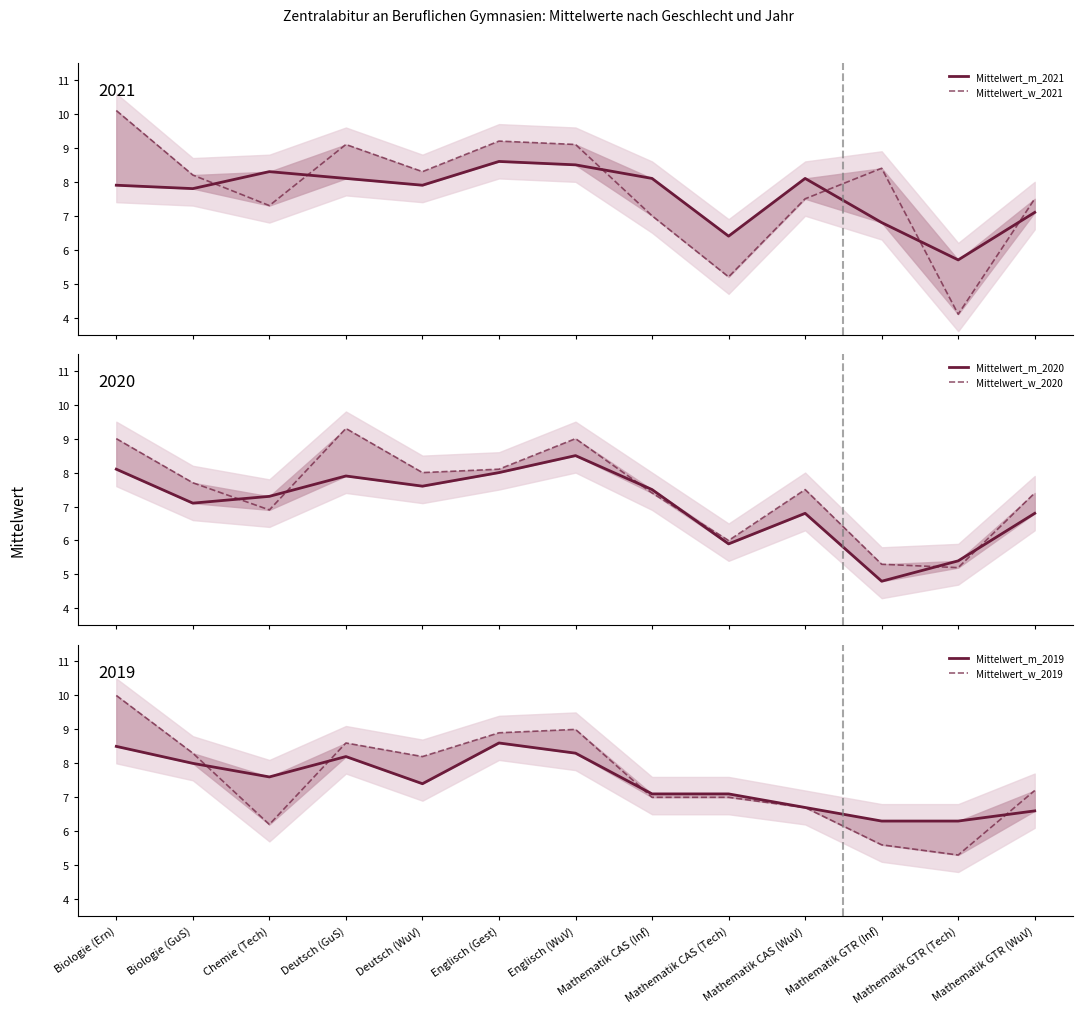

Which series ends up on top after the final intersection of Mittelwert_w_2021 and Mittelwert_m_2021?

Mittelwert_w_2021